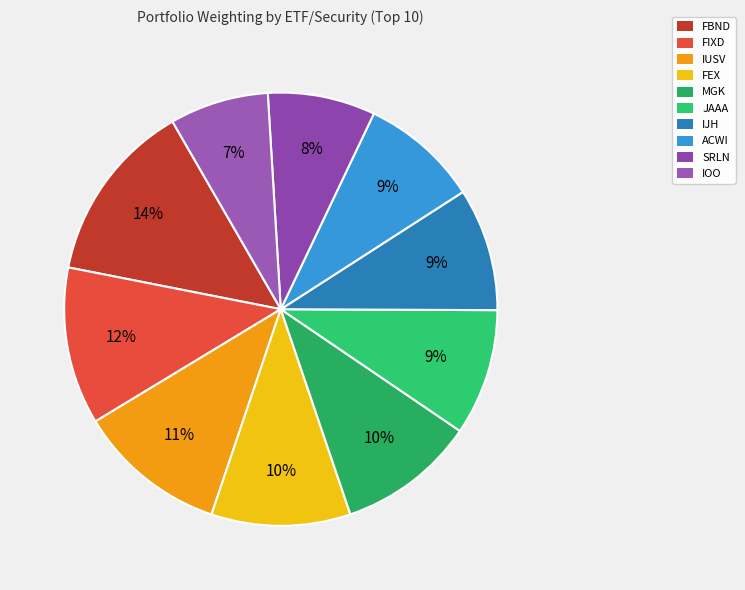

How many slices are in this pie chart?

10